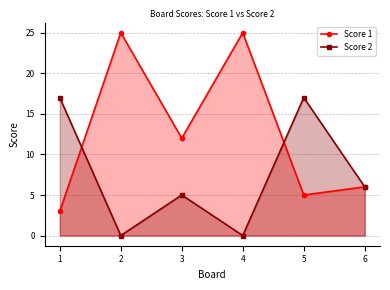

Which has a higher value, 6 or 3?

3